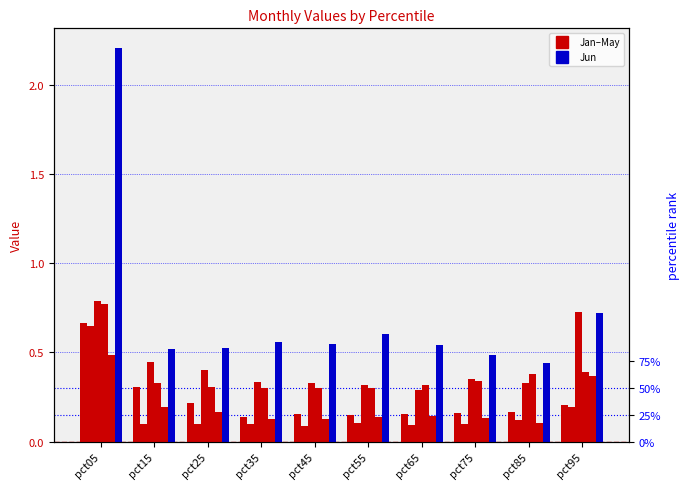

Reading left to right, transcribe all the data shown in this chart.

Jan: 0.7	0.3	0.2	0.1	0.2	0.1	0.2	0.2	0.2	0.2
Feb: 0.6	0.1	0.1	0.1	0.1	0.1	0.1	0.1	0.1	0.2
Mar: 0.8	0.4	0.4	0.3	0.3	0.3	0.3	0.3	0.3	0.7
Apr: 0.8	0.3	0.3	0.3	0.3	0.3	0.3	0.3	0.4	0.4
May: 0.5	0.2	0.2	0.1	0.1	0.1	0.1	0.1	0.1	0.4
Jun: 2.2	0.5	0.5	0.6	0.5	0.6	0.5	0.5	0.4	0.7